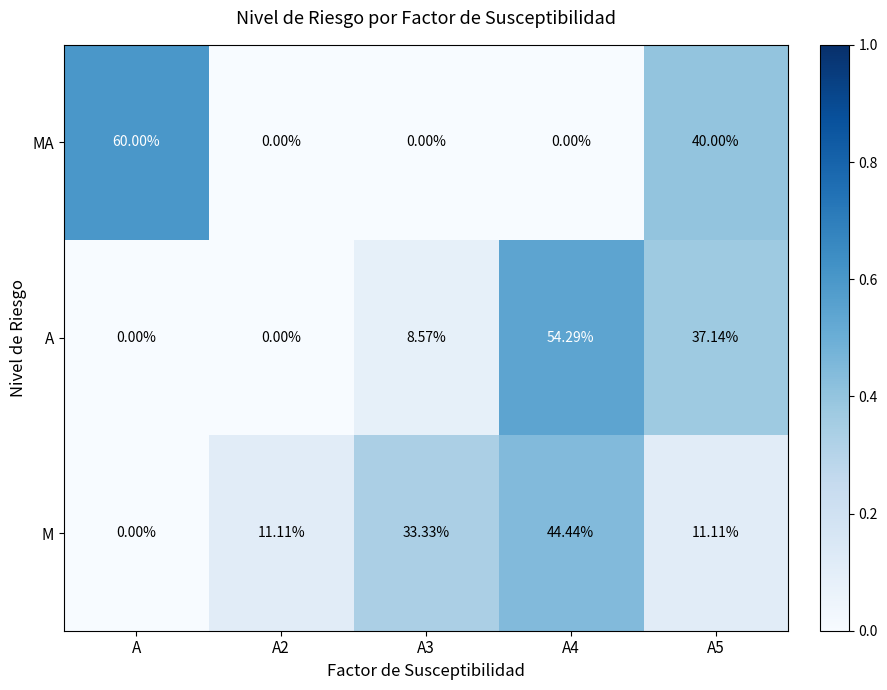

Rank the series at A5 from lowest to highest value.

M, A, MA